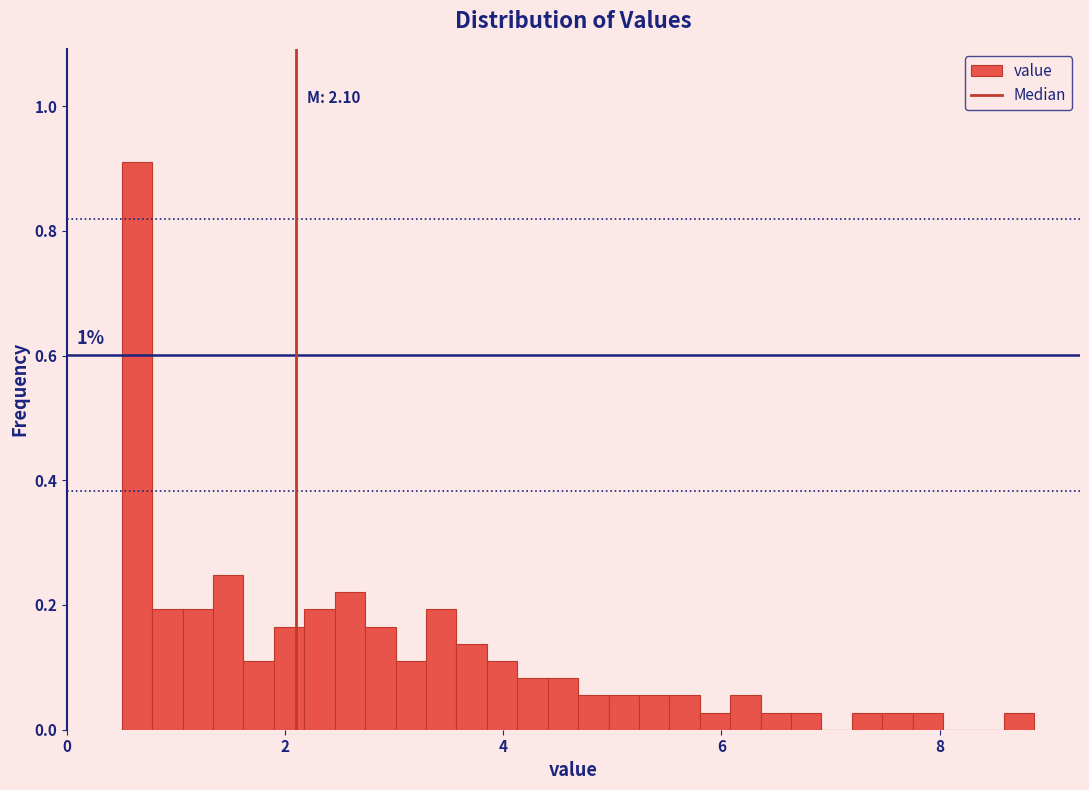

Around what value on the x-axis is the tallest bar? Give the approximate position of its centre, as read against the axis.

0.6